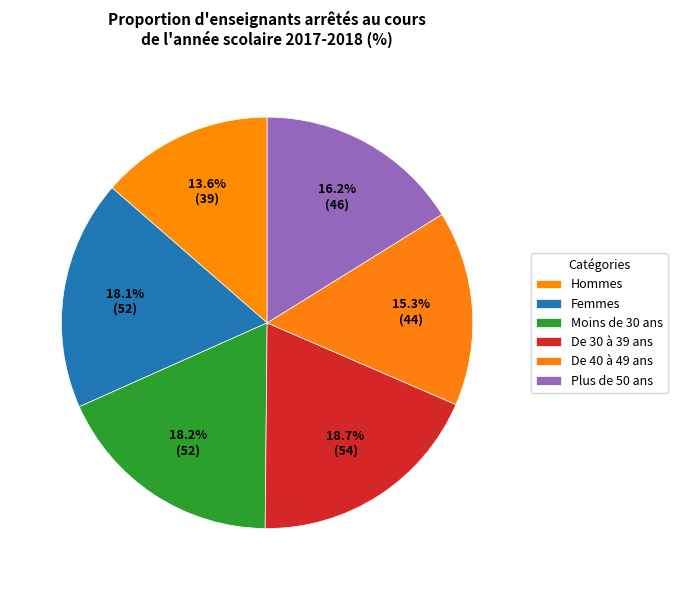

Rank the categories by value from highest to lowest.

De 30 à 39 ans, Moins de 30 ans, Femmes, Plus de 50 ans, De 40 à 49 ans, Hommes